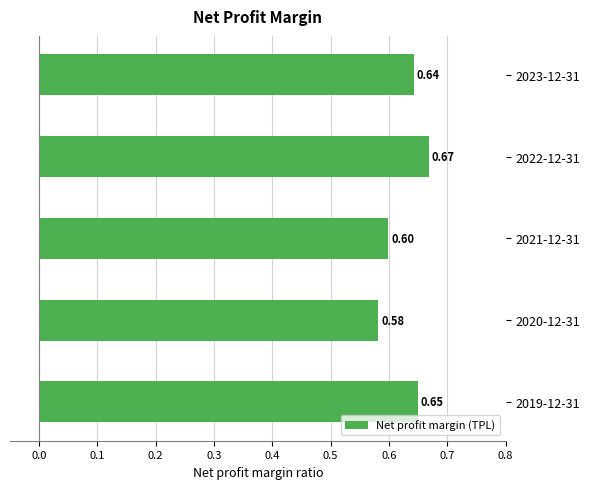

Are the bars grouped side by side (vs. stacked)?

No